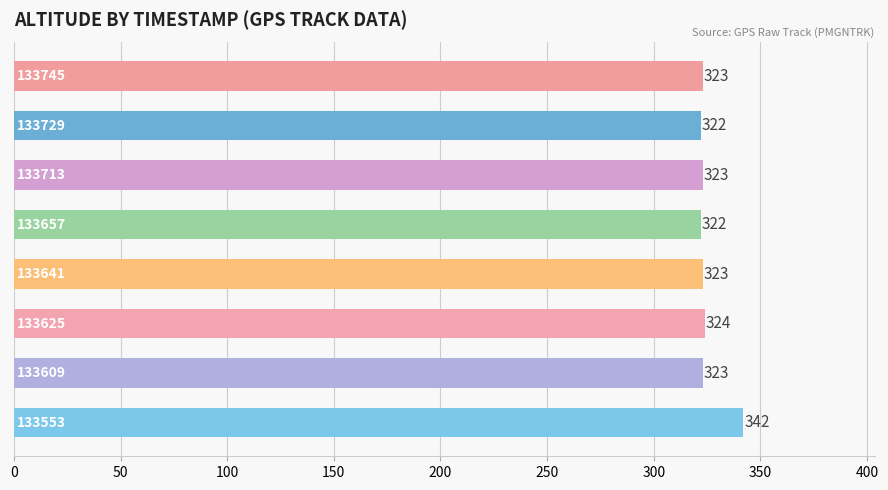

What is the smallest value displayed?

322